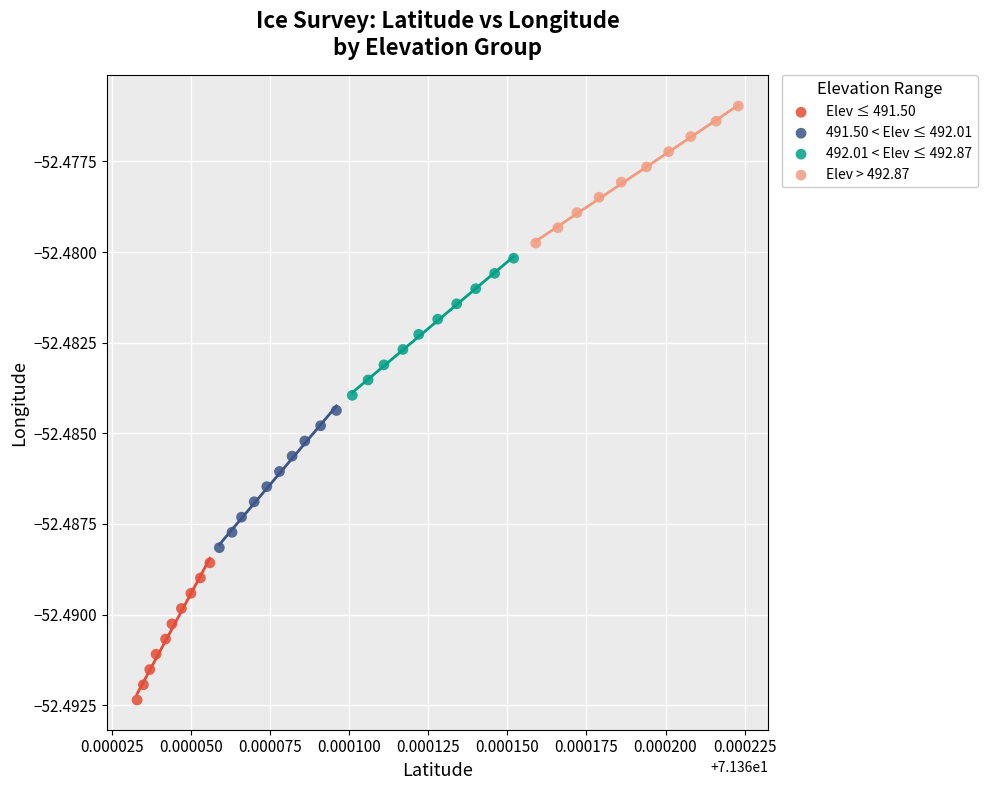

Which series contains the lowest Y value?

Elev ≤ 491.50